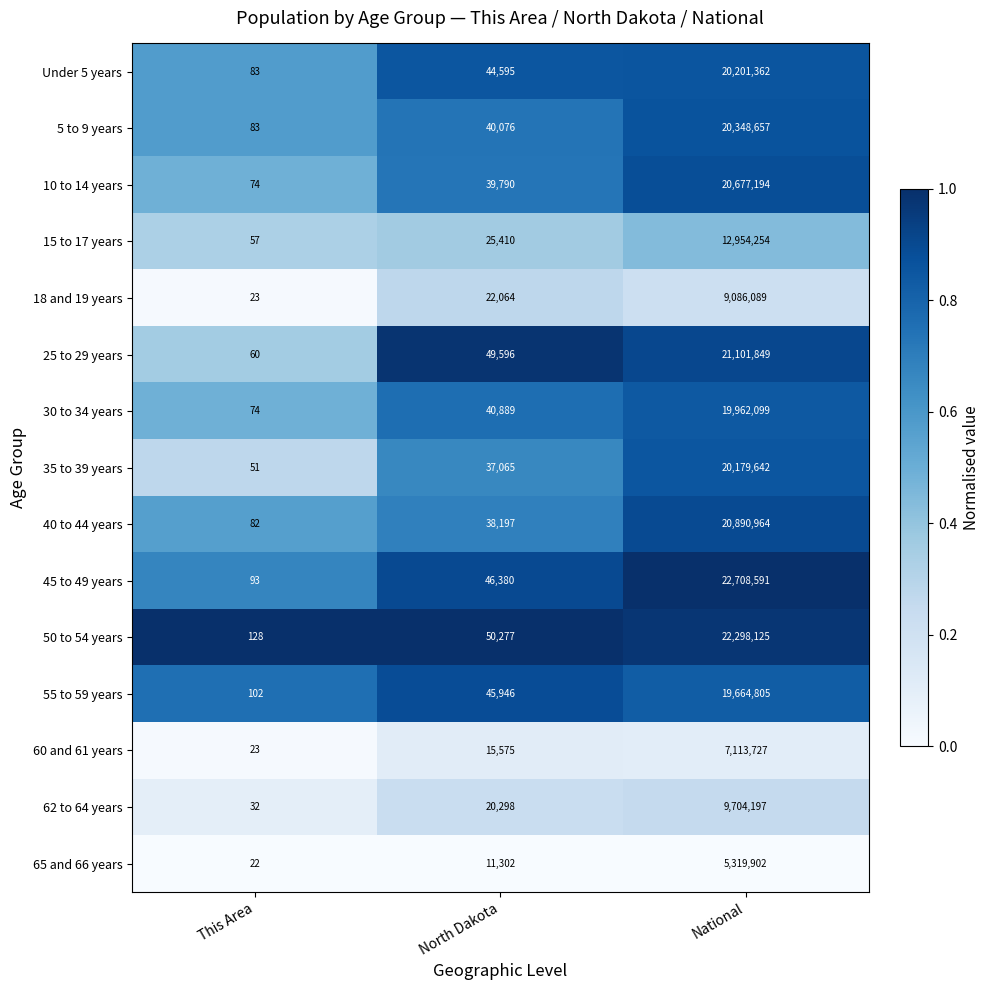

Which series has the largest total across all categories?

45 to 49 years